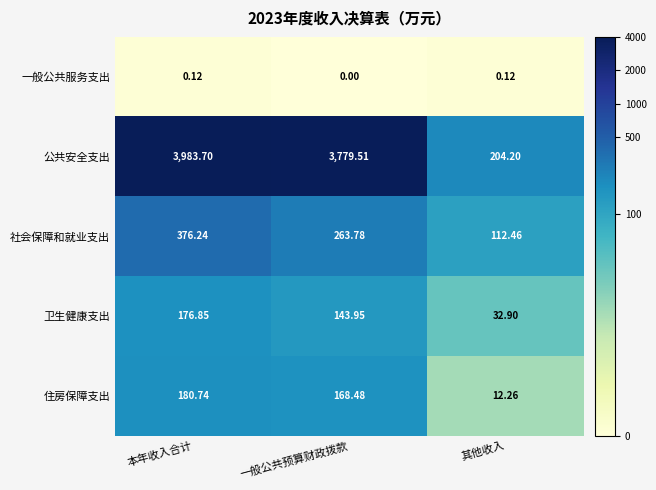

What is the difference between the highest and lowest values at 一般公共预算财政拨款?

3779.5